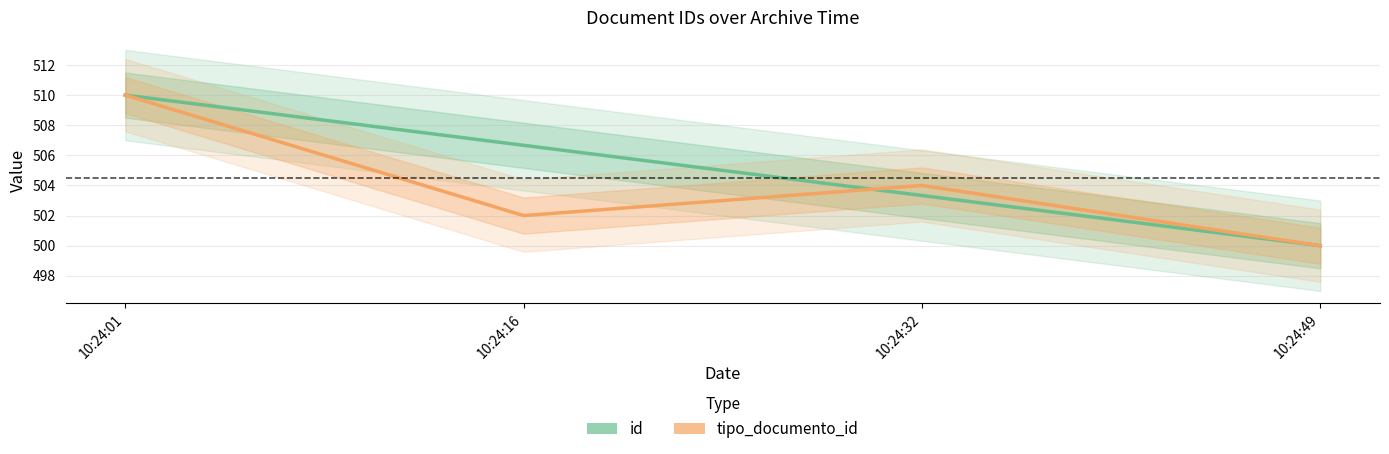

Reading left to right, extract all data points from this chart.

id: 510.0	506.7	503.3	500.0
tipo_documento_id: 510.0	502.0	504.0	500.0